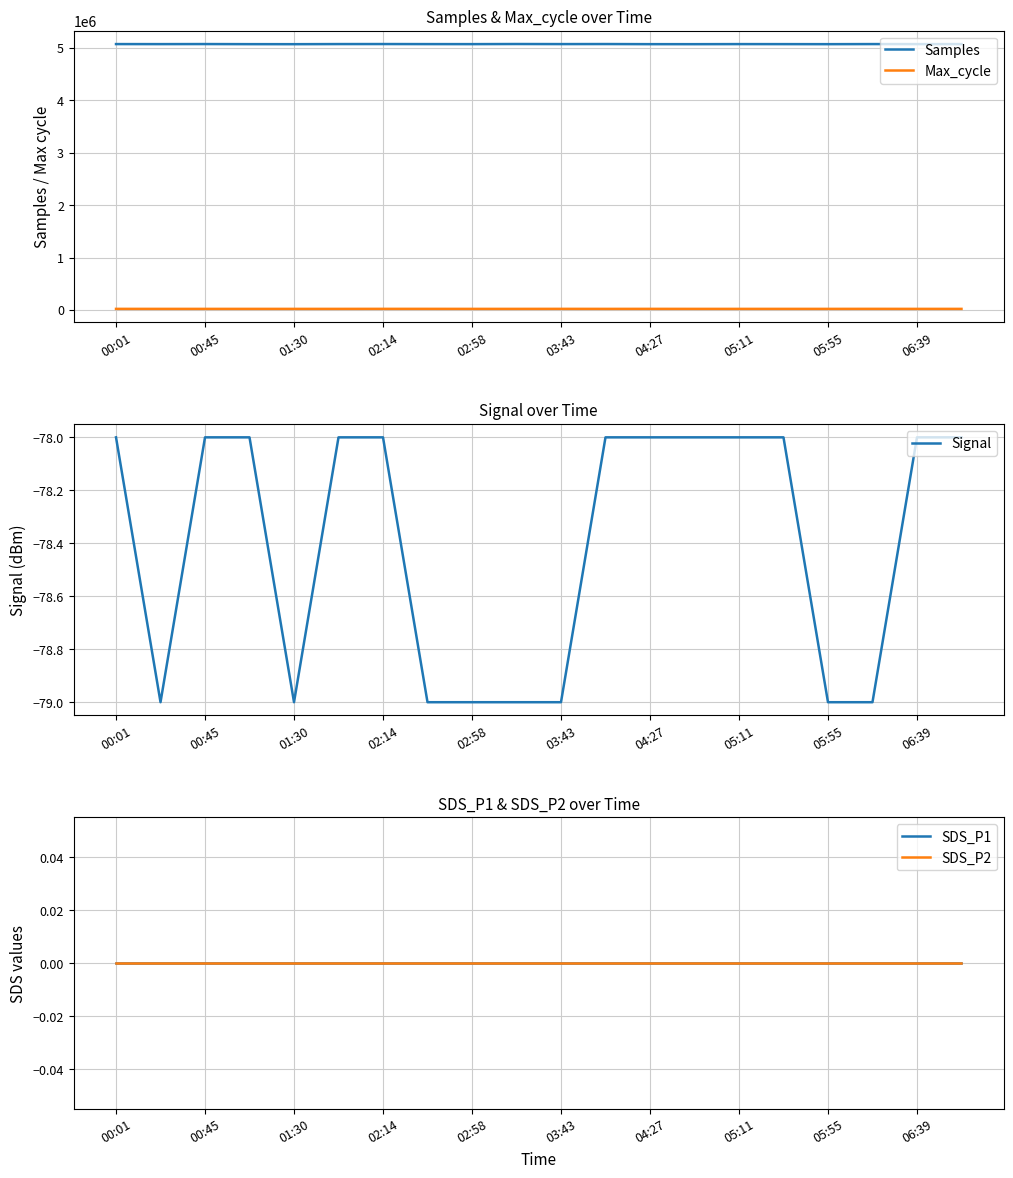

What is the highest value of the Samples series?

5074677